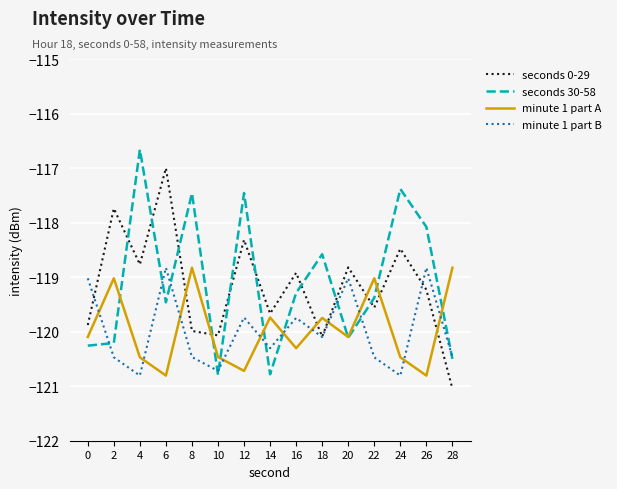

Which series ends up on top after the final intersection of minute 1 part B and minute 1 part A?

minute 1 part A